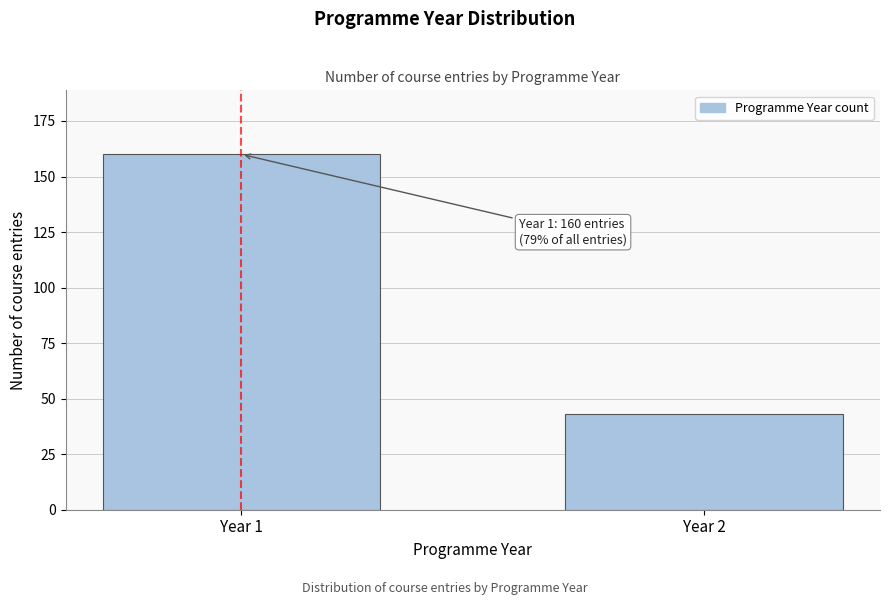

Reading left to right, transcribe all the data shown in this chart.

160	43